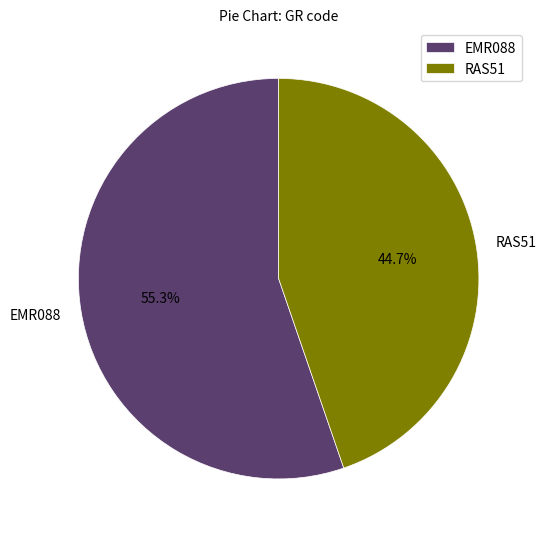

How much of the chart is everything except EMR088?

44.7%